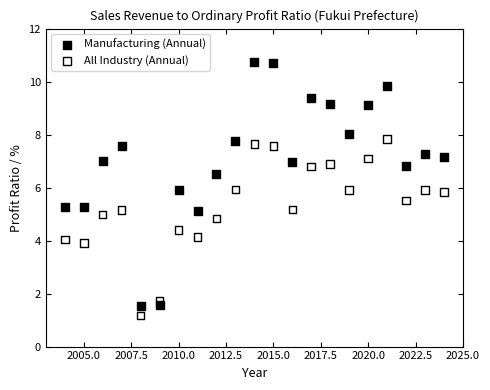

Across all data points, what is the range of Y values (max minus min)?

9.6